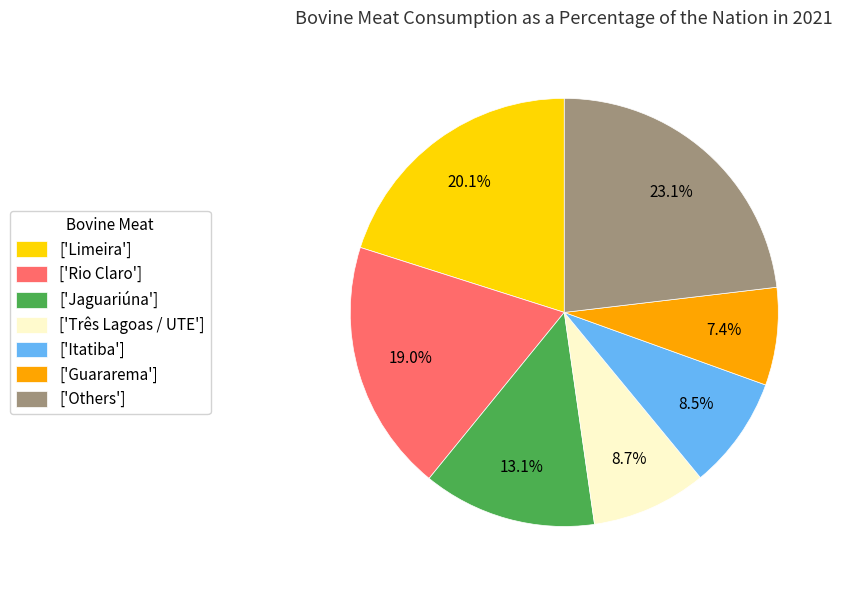

Between ['Três Lagoas / UTE'] and ['Guararema'], which is larger?

['Três Lagoas / UTE']